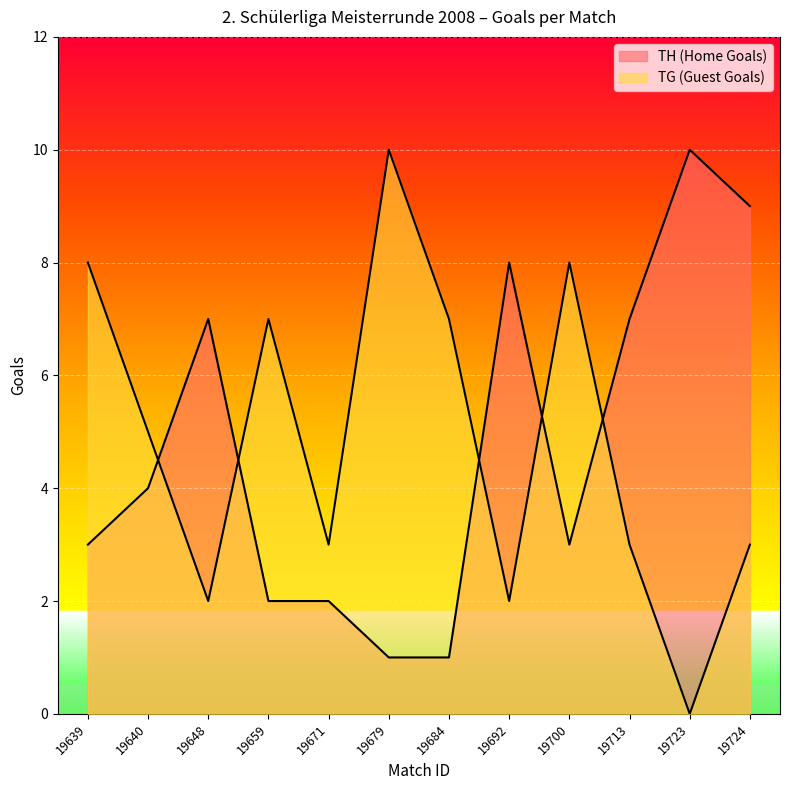

True or false: TG (Guest Goals) has a value of 1 at 19692.

False